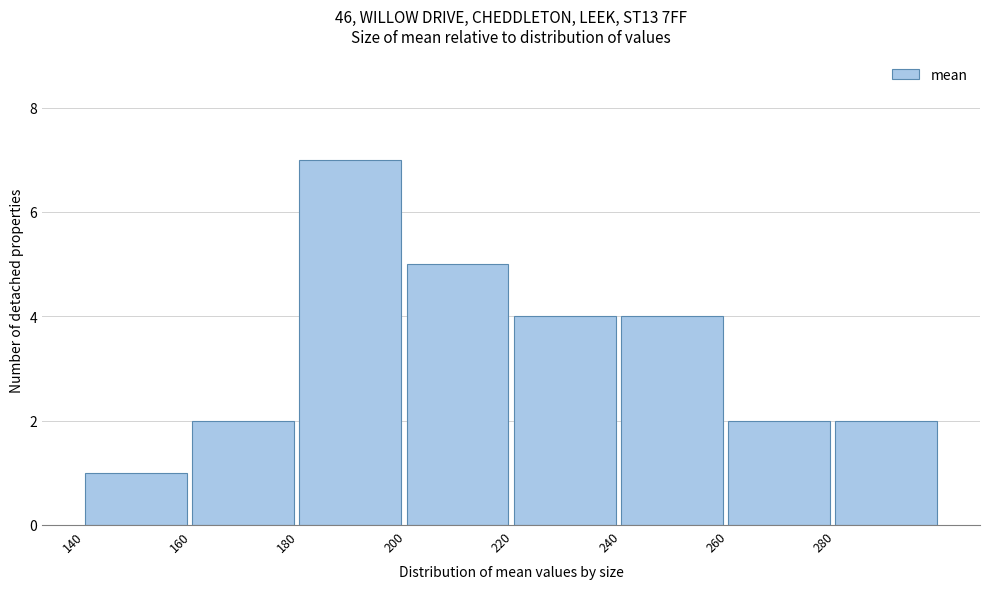

What is the height of the bar covering 220 to 240 on the x-axis? The values are not printed on the chart, so give them approximately, as read against the axis.

4